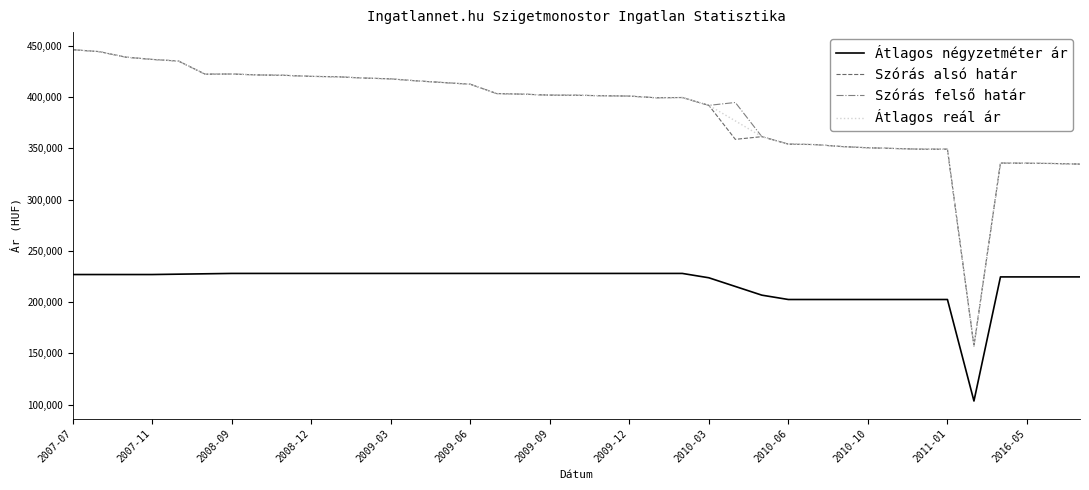

What is the minimum value for Szórás alsó határ?

157273